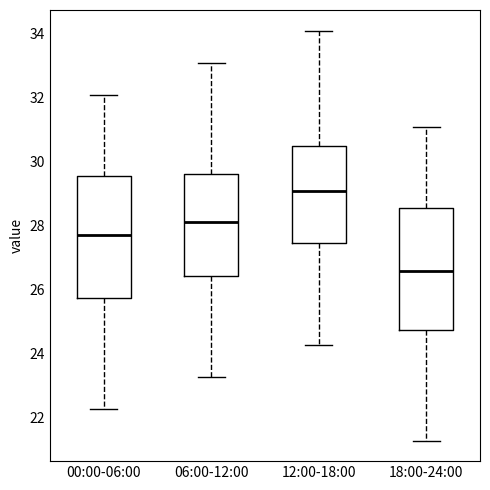

Where does the lower whisker of the box for 18:00-24:00 end on the y-axis? The values are not printed on the chart, so give them approximately, as read against the axis.

21.2